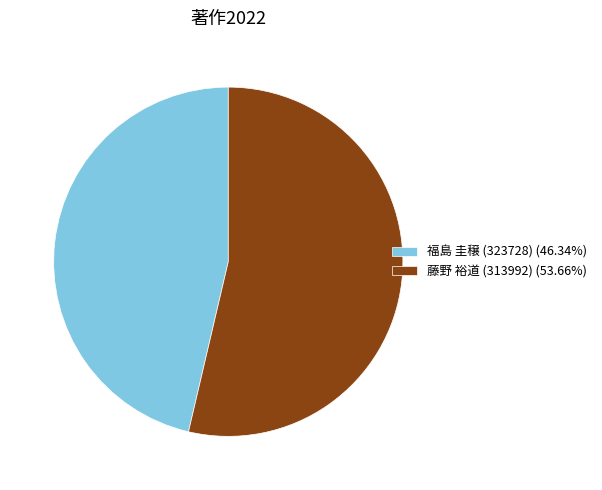

Does 藤野 裕道 (313992) (53.66%) account for over 50% of the chart?

Yes